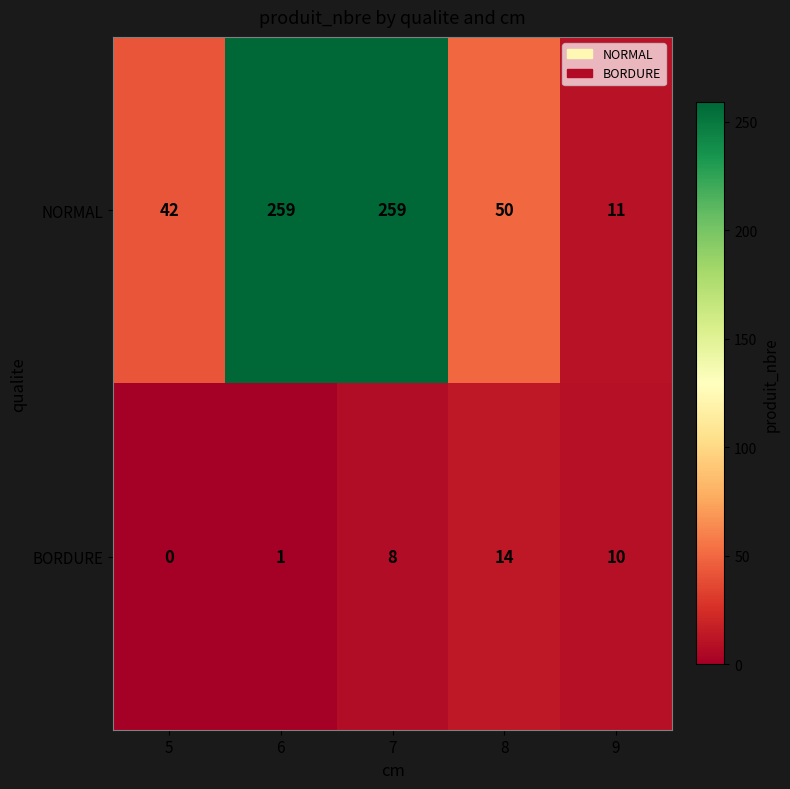

At which label does NORMAL reach its minimum?

9